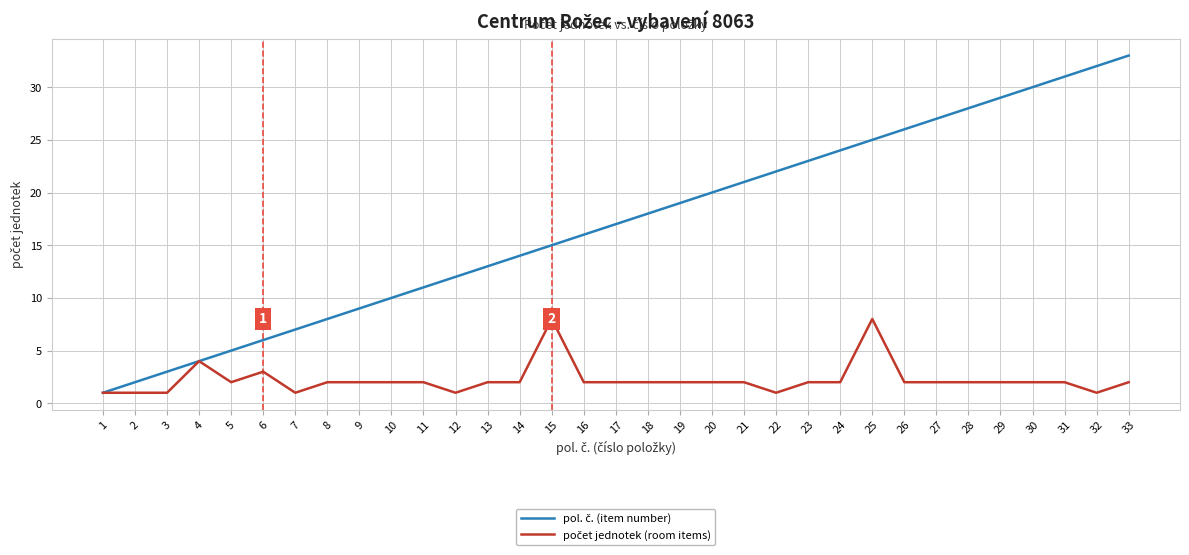

What is the maximum value shown in the chart?

33